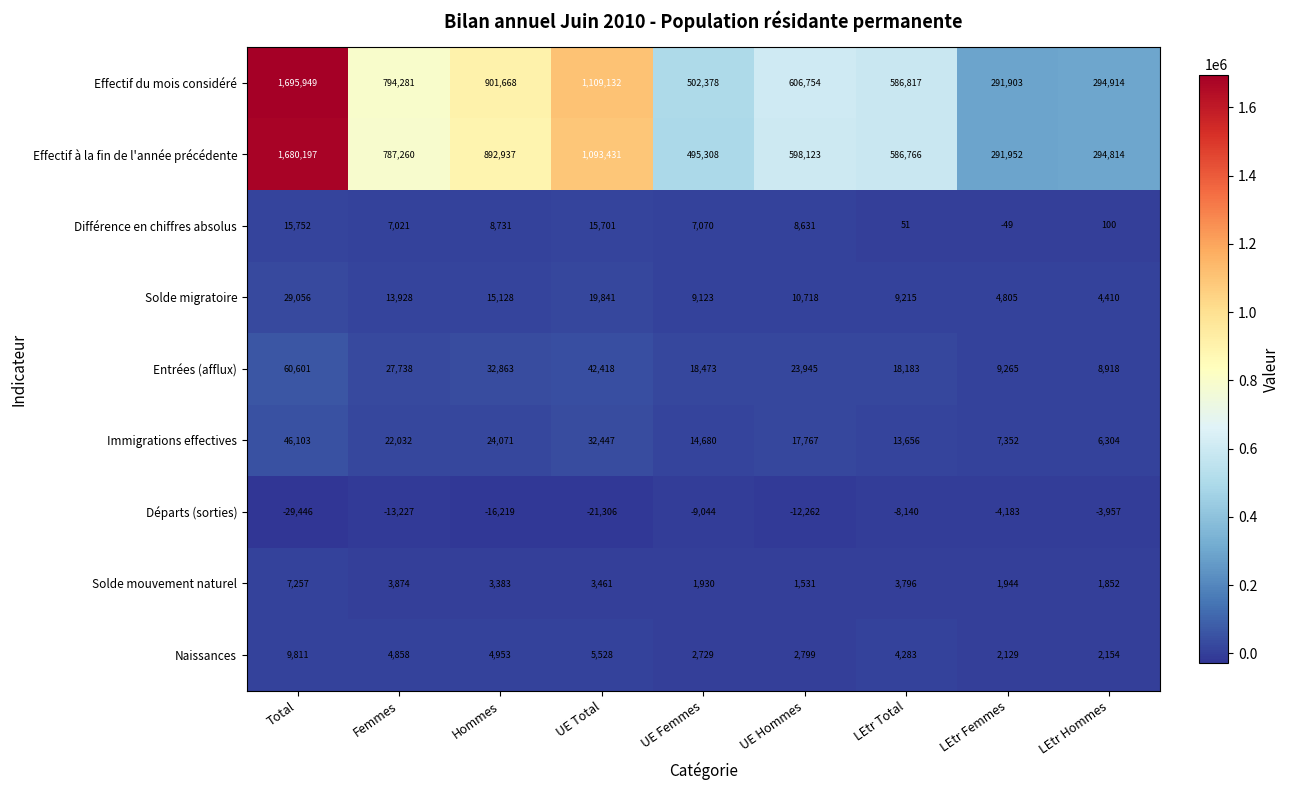

At which category does the chart reach its minimum across all series?

Total